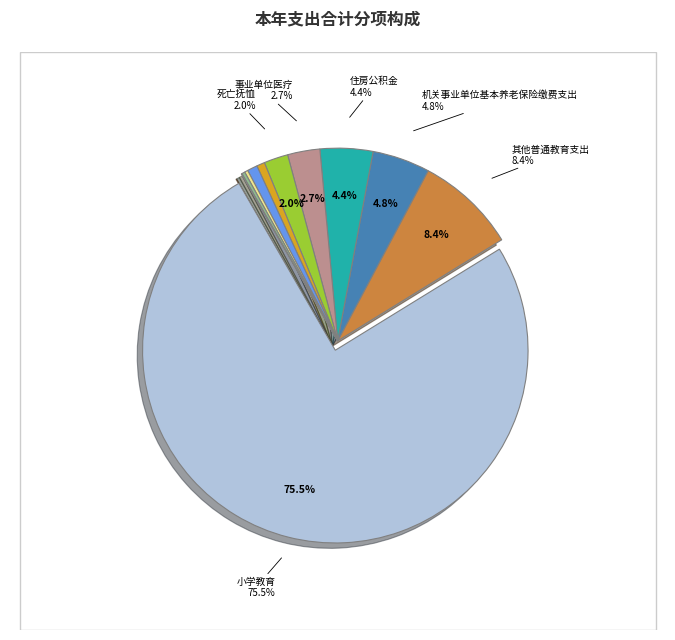

To the nearest percent, what is the average slice percentage?

9%